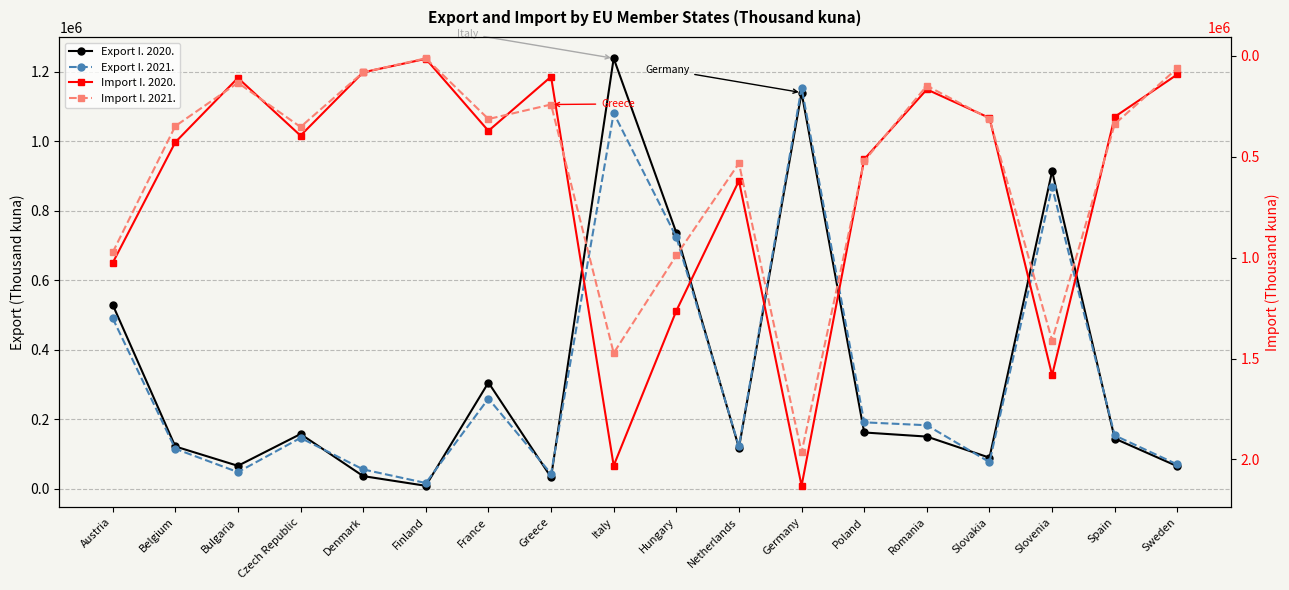

How many values in the Import I. 2020. series are below 395145?

9